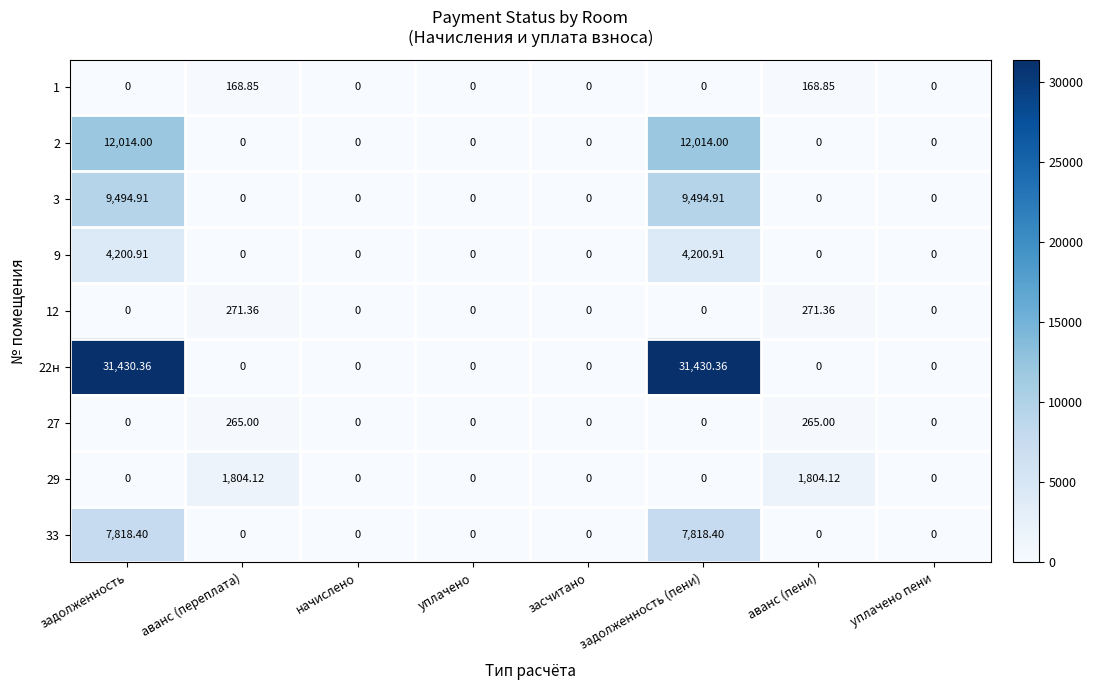

Reading right to left, extract all data points from this chart.

1: уплачено пени=0.0	аванс (пени)=168.8	задолженность (пени)=0.0	засчитано=0.0	уплачено=0.0	начислено=0.0	аванс (переплата)=168.8	задолженность=0.0
2: уплачено пени=0.0	аванс (пени)=0.0	задолженность (пени)=12014.0	засчитано=0.0	уплачено=0.0	начислено=0.0	аванс (переплата)=0.0	задолженность=12014.0
3: уплачено пени=0.0	аванс (пени)=0.0	задолженность (пени)=9494.9	засчитано=0.0	уплачено=0.0	начислено=0.0	аванс (переплата)=0.0	задолженность=9494.9
9: уплачено пени=0.0	аванс (пени)=0.0	задолженность (пени)=4200.9	засчитано=0.0	уплачено=0.0	начислено=0.0	аванс (переплата)=0.0	задолженность=4200.9
12: уплачено пени=0.0	аванс (пени)=271.4	задолженность (пени)=0.0	засчитано=0.0	уплачено=0.0	начислено=0.0	аванс (переплата)=271.4	задолженность=0.0
22н: уплачено пени=0.0	аванс (пени)=0.0	задолженность (пени)=31430.4	засчитано=0.0	уплачено=0.0	начислено=0.0	аванс (переплата)=0.0	задолженность=31430.4
27: уплачено пени=0.0	аванс (пени)=265.0	задолженность (пени)=0.0	засчитано=0.0	уплачено=0.0	начислено=0.0	аванс (переплата)=265.0	задолженность=0.0
29: уплачено пени=0.0	аванс (пени)=1804.1	задолженность (пени)=0.0	засчитано=0.0	уплачено=0.0	начислено=0.0	аванс (переплата)=1804.1	задолженность=0.0
33: уплачено пени=0.0	аванс (пени)=0.0	задолженность (пени)=7818.4	засчитано=0.0	уплачено=0.0	начислено=0.0	аванс (переплата)=0.0	задолженность=7818.4